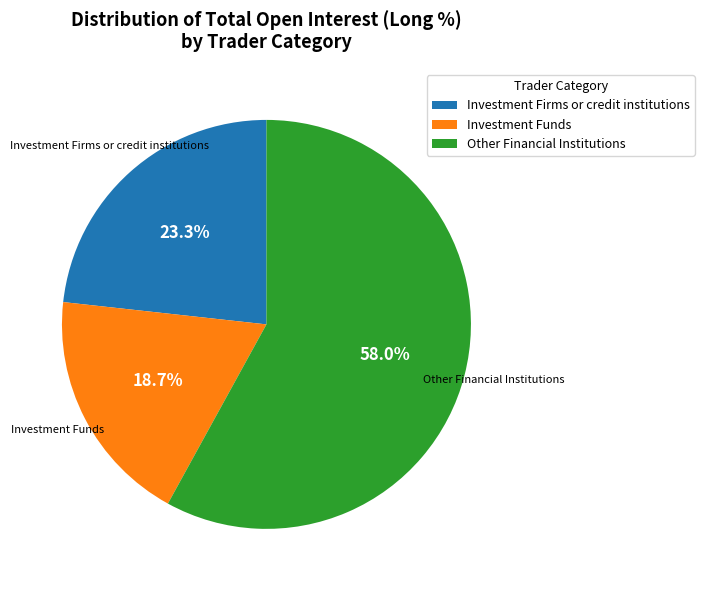

True or false: Investment Funds accounts for 29% of the total.

False